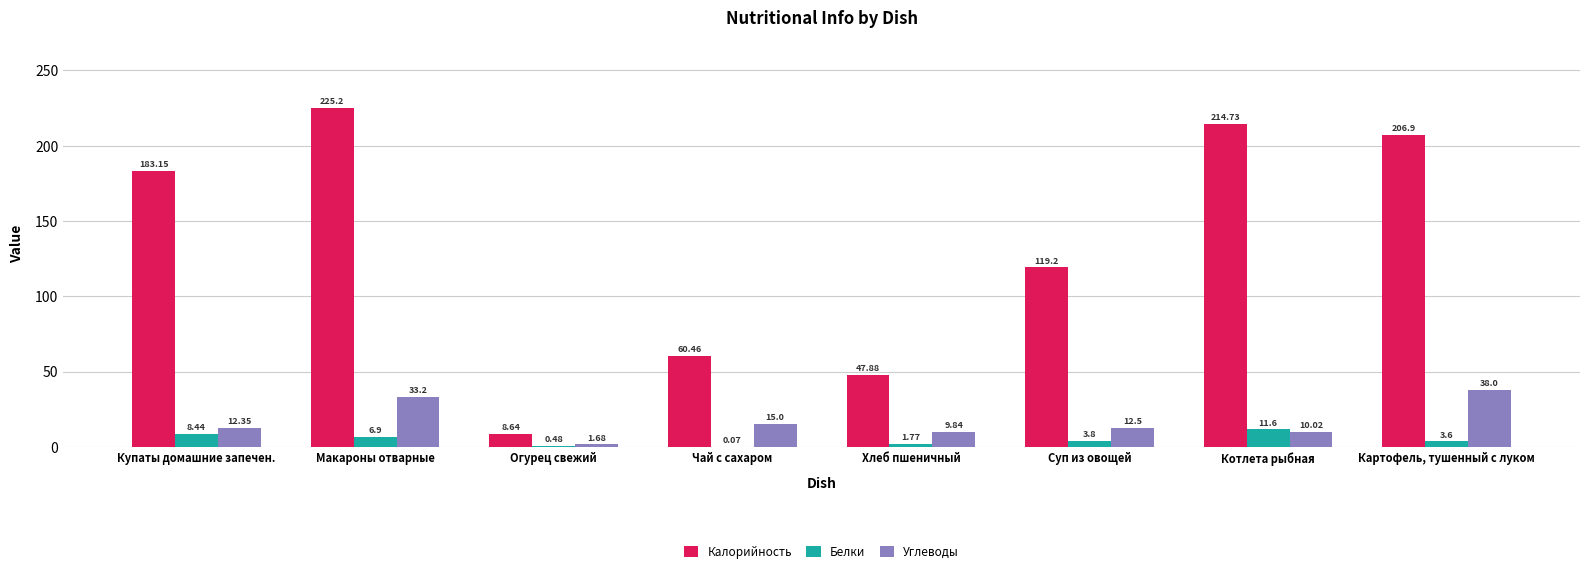

What is the maximum value for Белки?

11.6